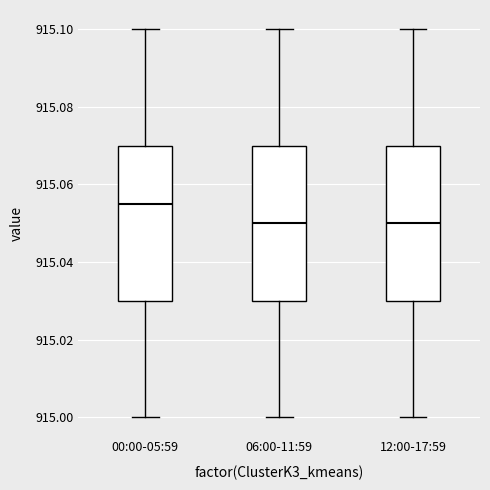

Which box's median line is the highest?

00:00-05:59